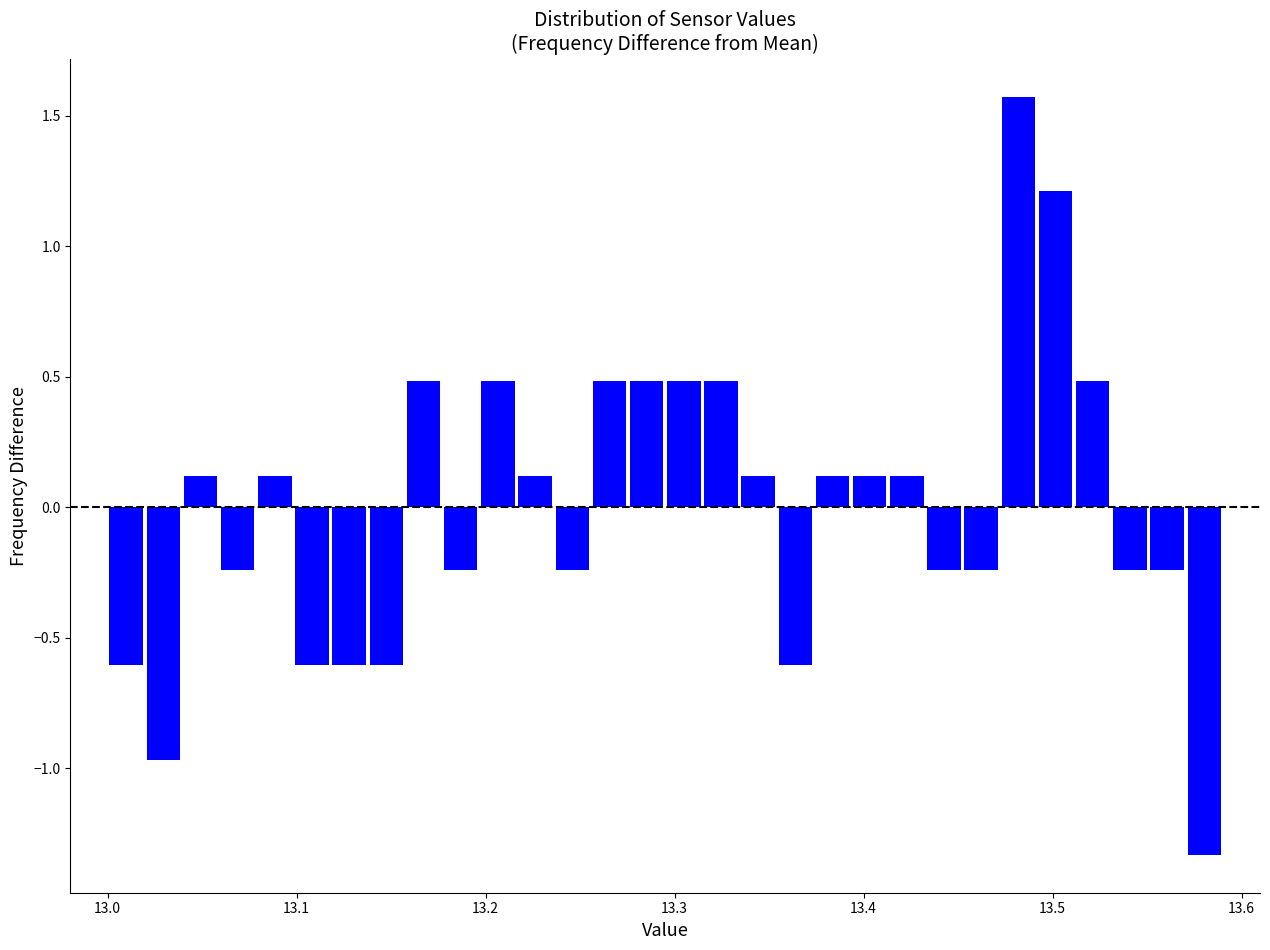

Read against the x-axis, roughly where is the centre of the tallest bar?

13.48